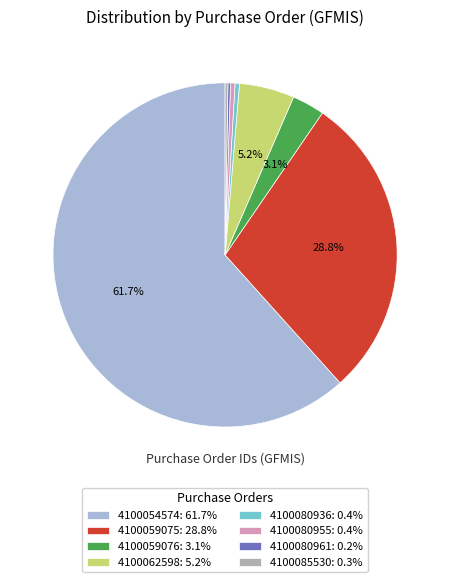

Is 4100080955: 0.4% the majority of the pie?

No